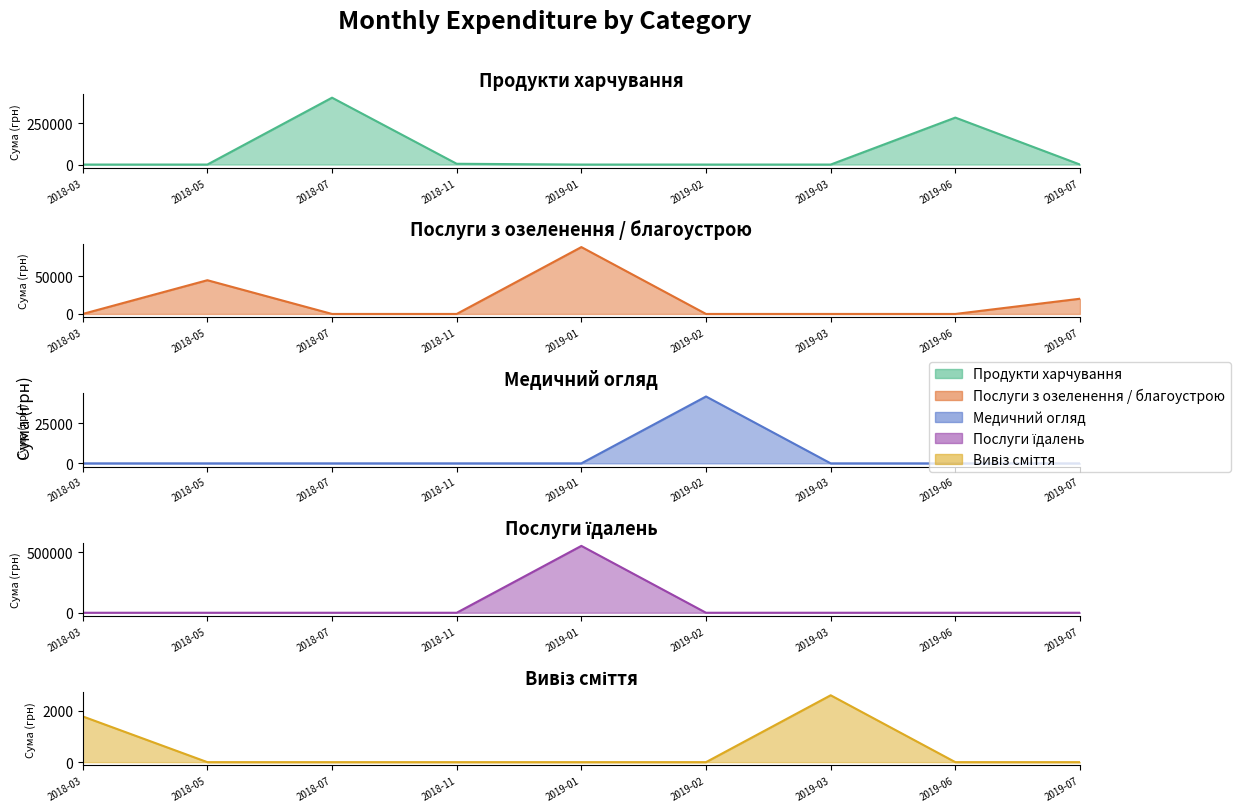

The Медичний огляд series shows 0.0 at 2018-03. True or false?

True